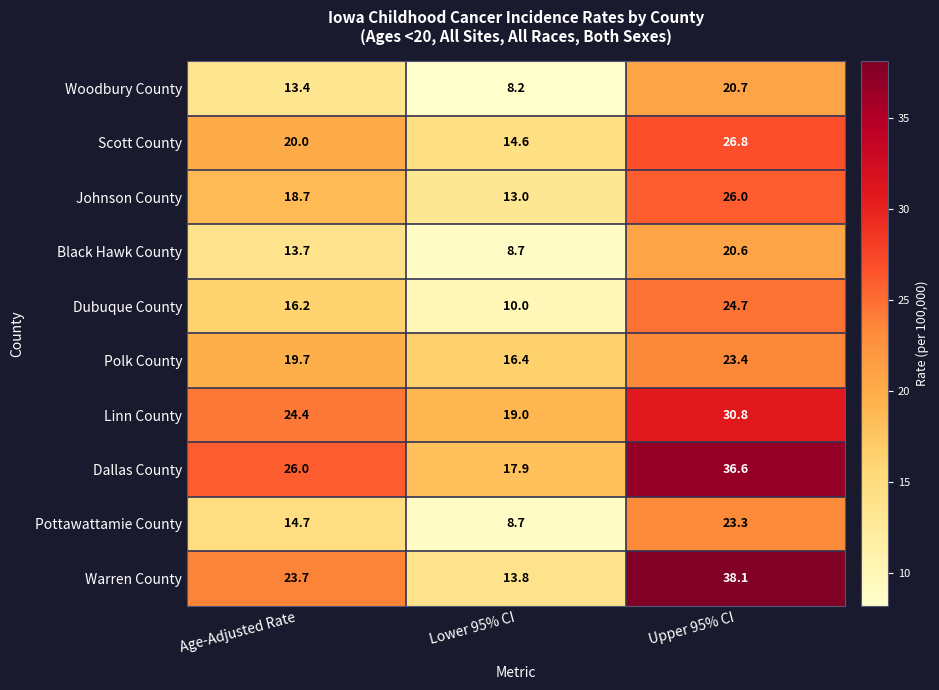

True or false: Warren County has a value of 5.4 at Age-Adjusted Rate.

False